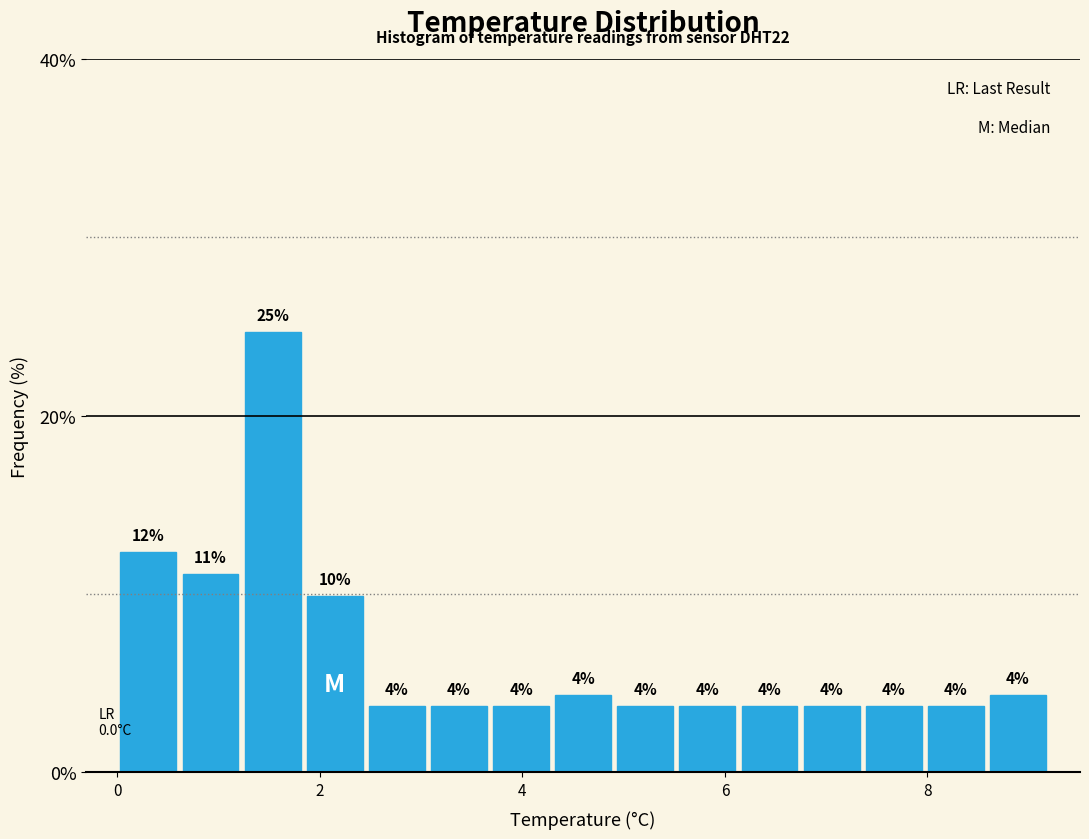

Around what value on the x-axis is the tallest bar? Give the approximate position of its centre, as read against the axis.

1.6